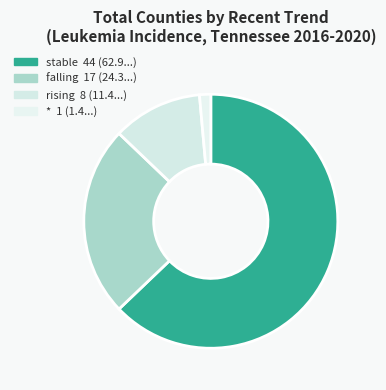

How many segments does this pie chart have?

4